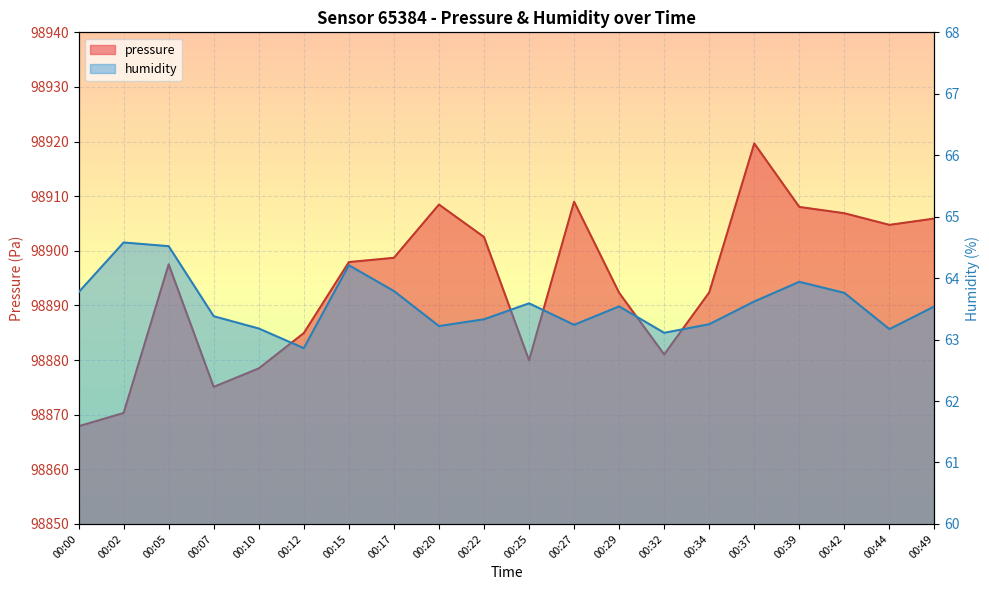

Which category has the highest value across all series?

00:37